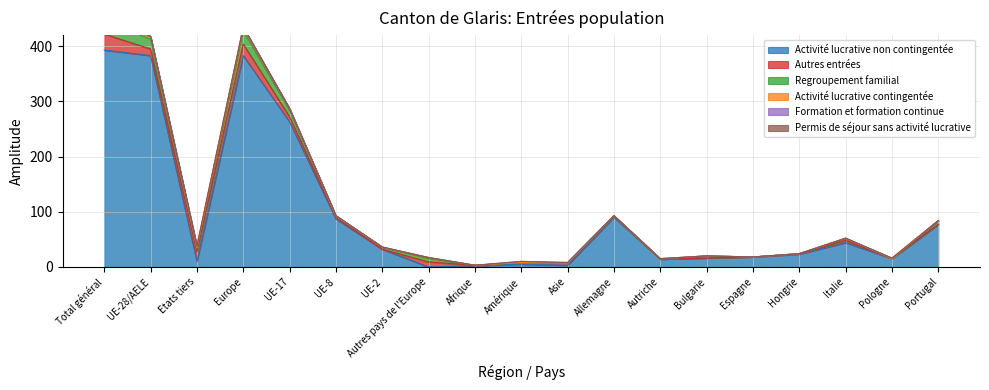

Which series has the largest total across all categories?

Activité lucrative non contingentée